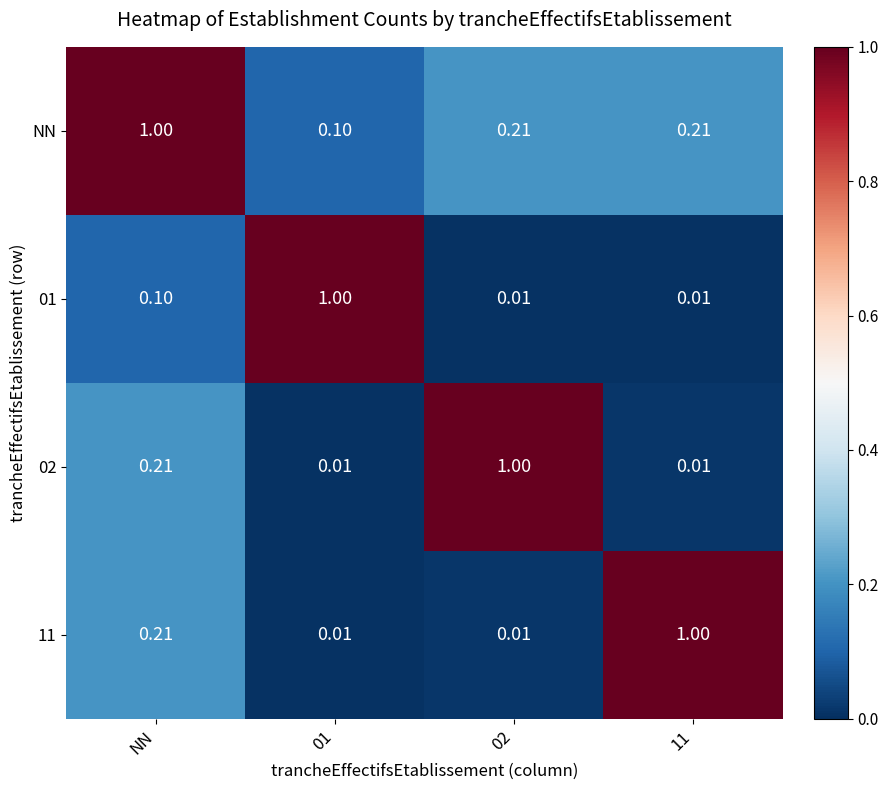

At which category is the sum across all series the highest?

NN